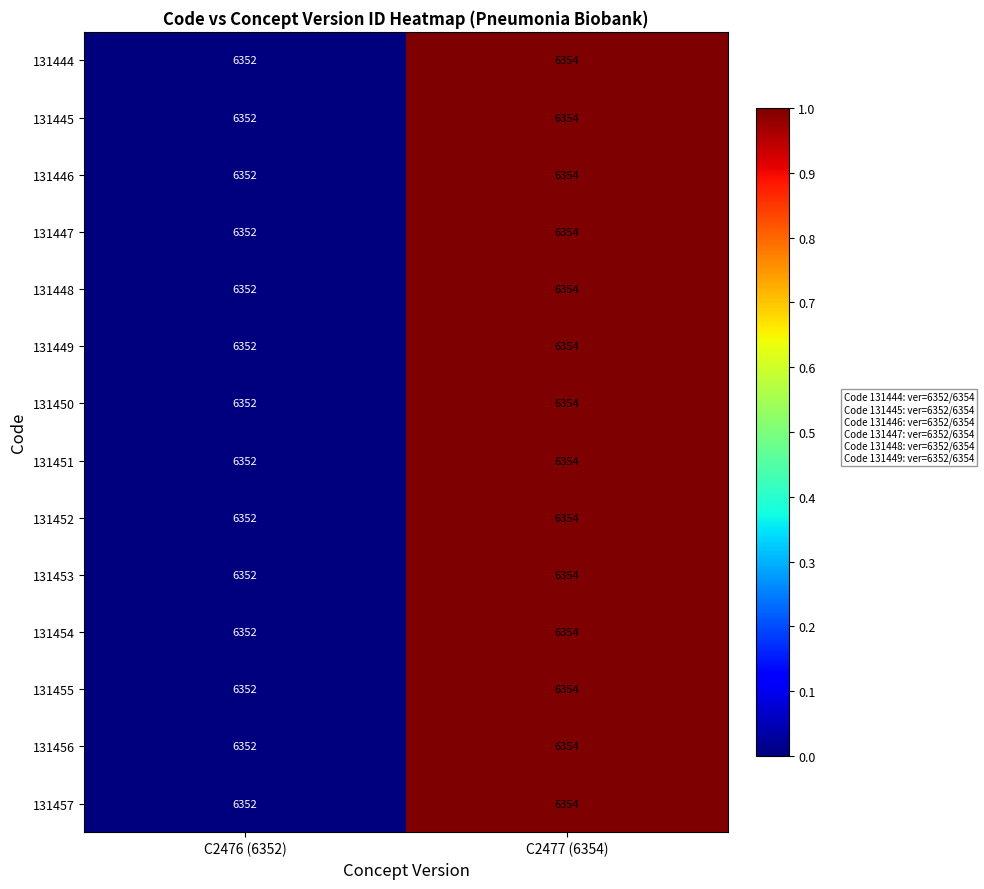

List the labels in order of 131447 value, largest first.

C2477 (6354), C2476 (6352)